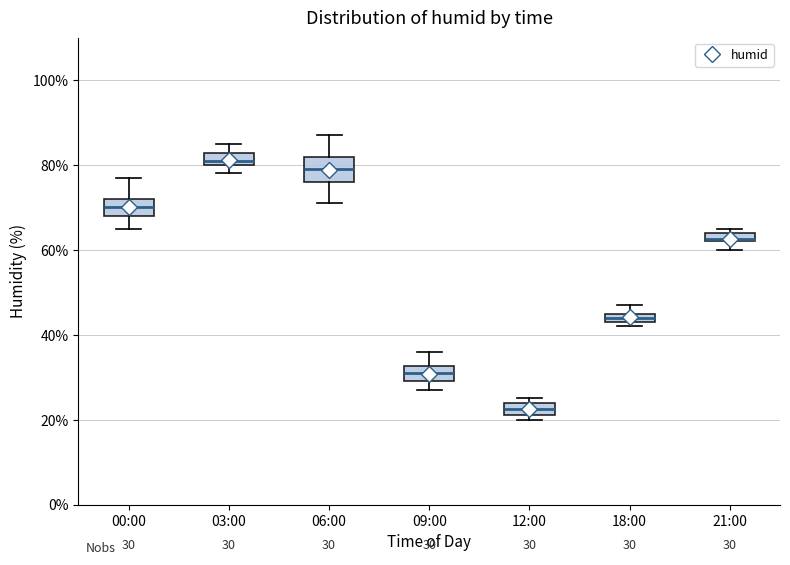

Which box's median line is the lowest?

12:00